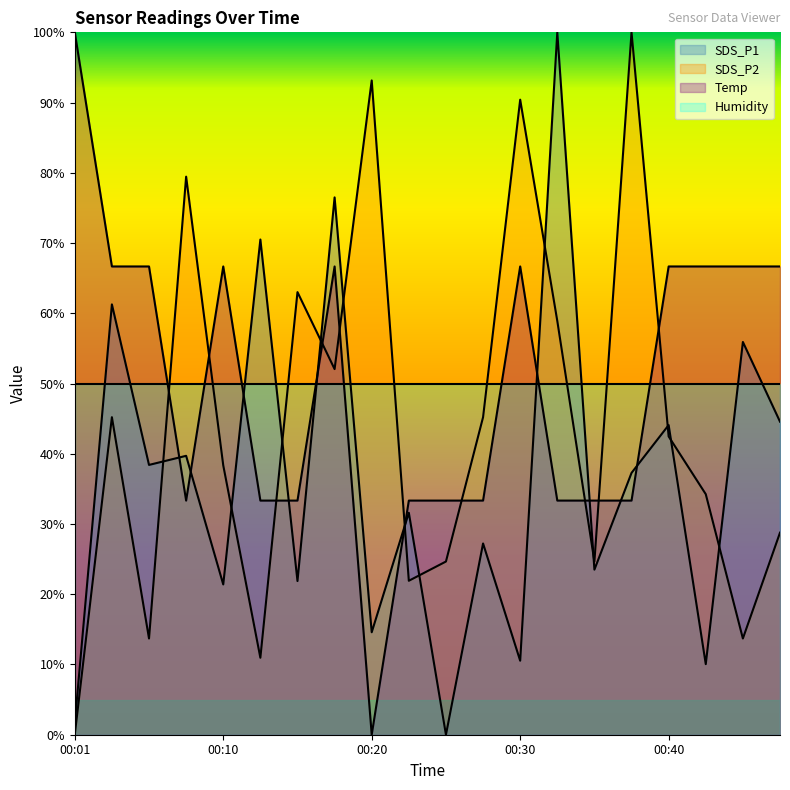

Does the chart display data point markers on the line(s)?

No